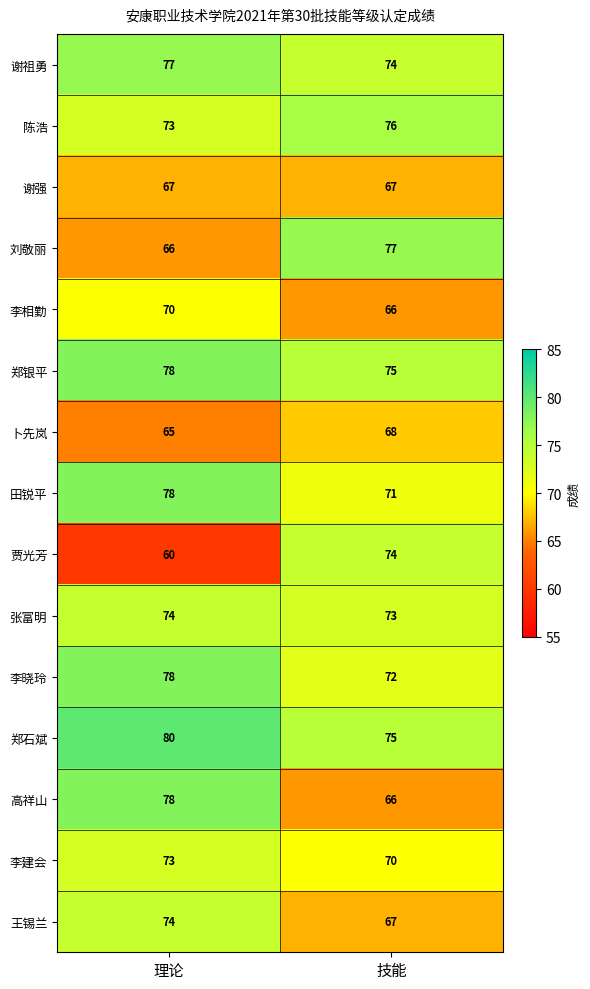

List the labels in order of 郑石斌 value, largest first.

理论, 技能